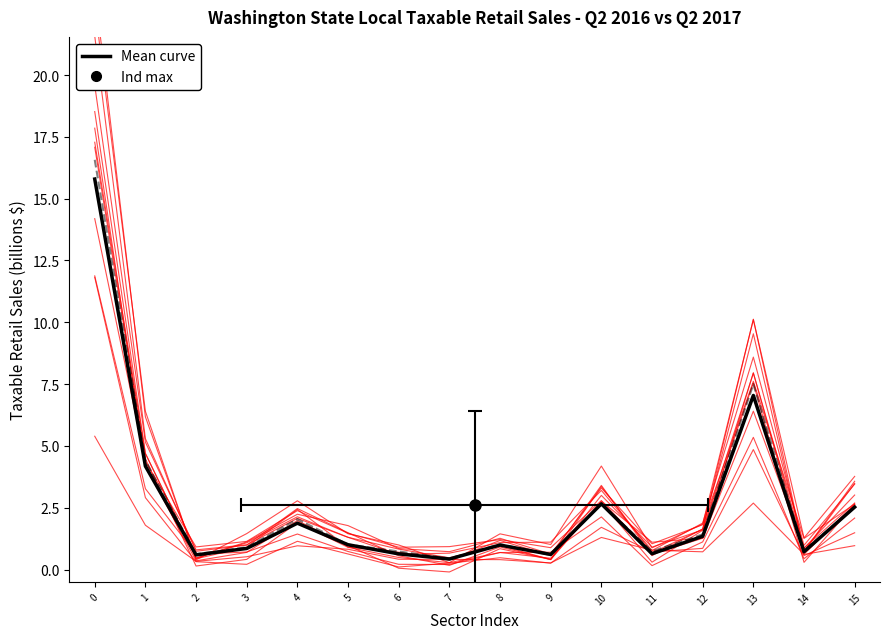

What is the change in value from 14 to 15?

+1.8